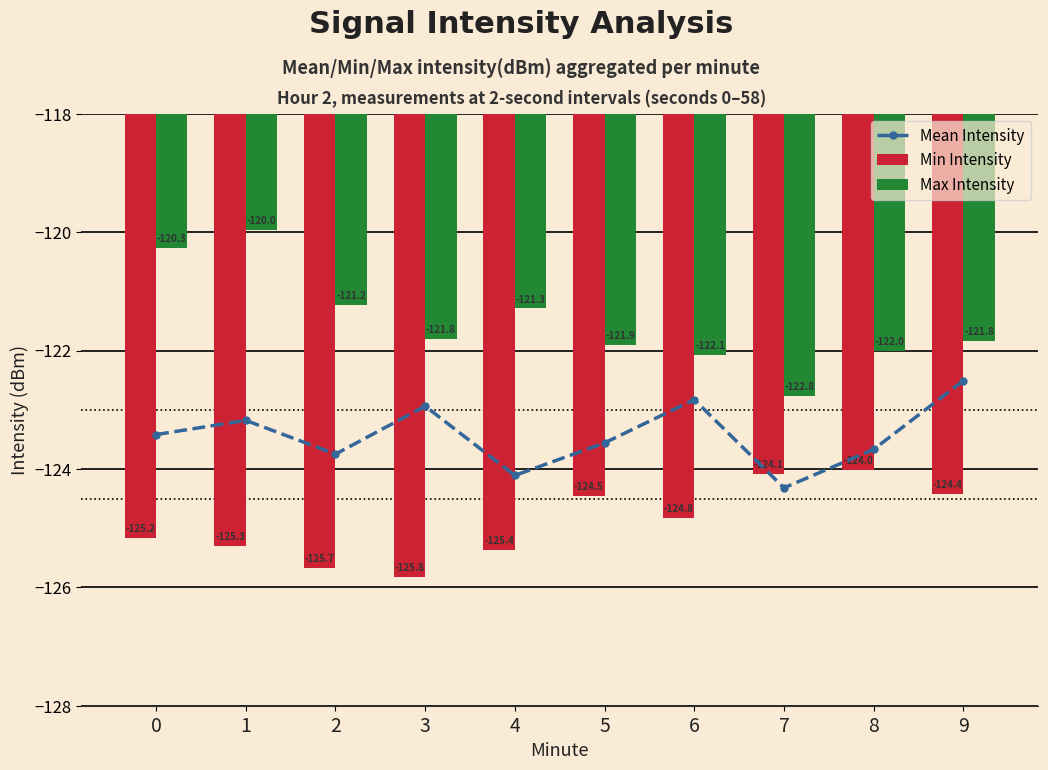

What is the value of the Min Intensity bar at the 6th from the left?

-124.5